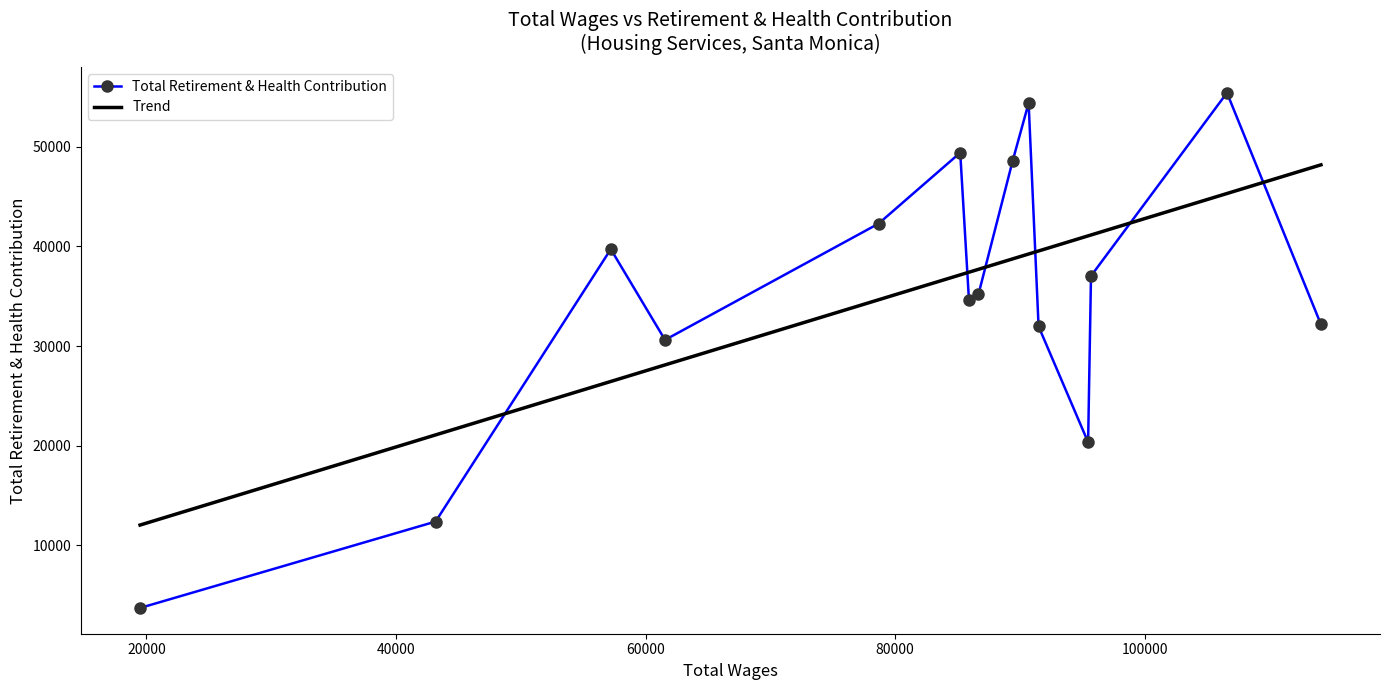

List the series in order of their peak value, highest first.

Total Retirement & Health Contribution, Trend